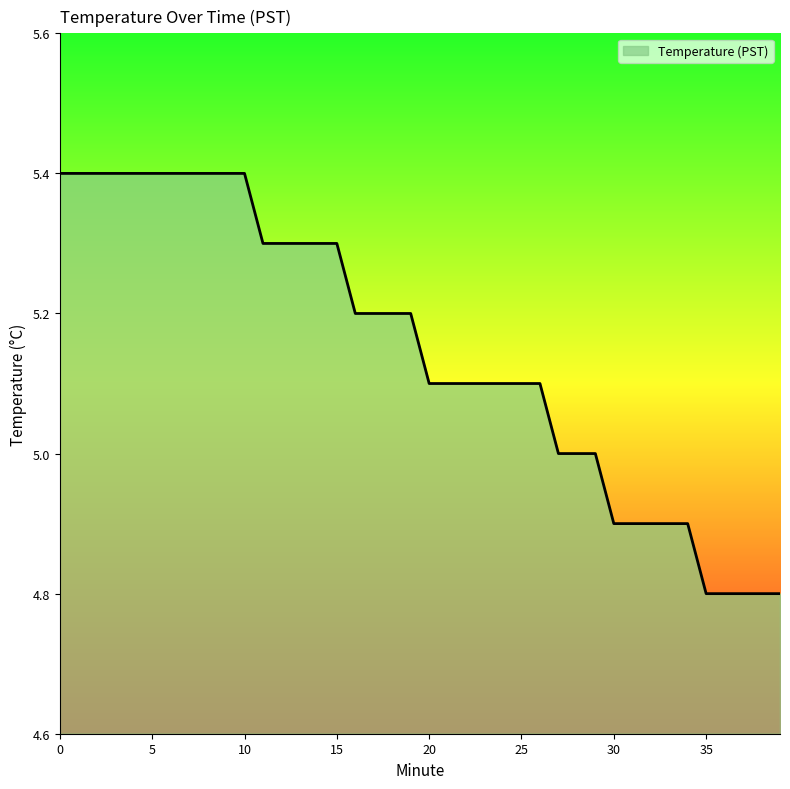

What is the maximum value shown in the chart?

5.4